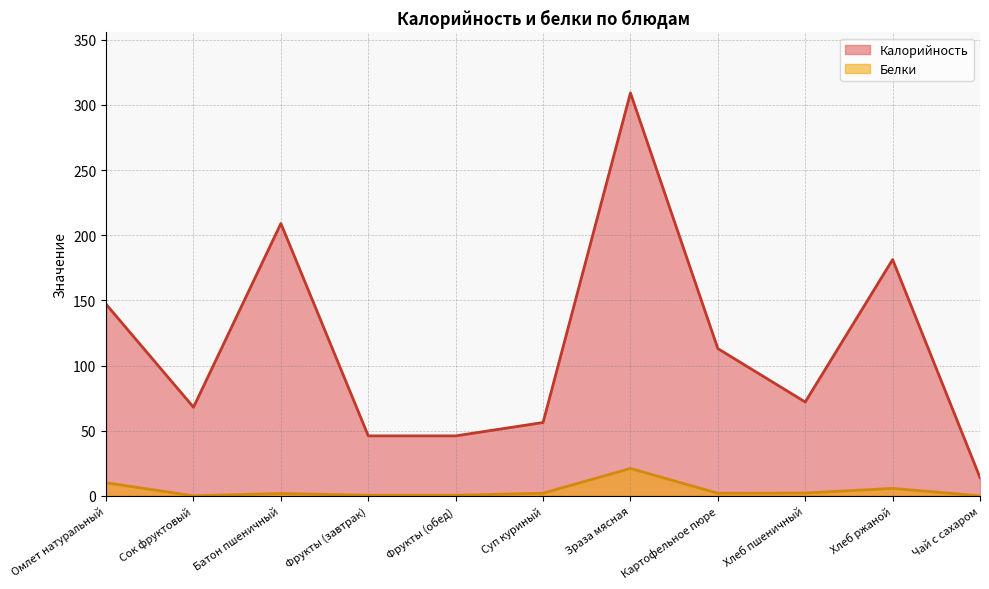

What position from the right is Картофельное пюре?

4